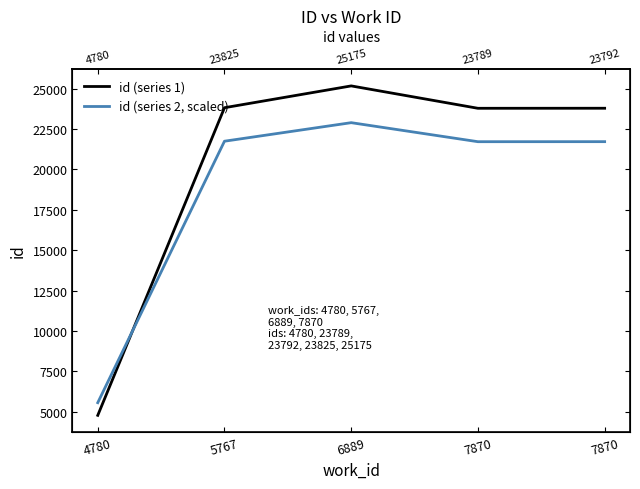

What is the difference between the maximum and second lowest values in the id (series 1) series?

1386.0